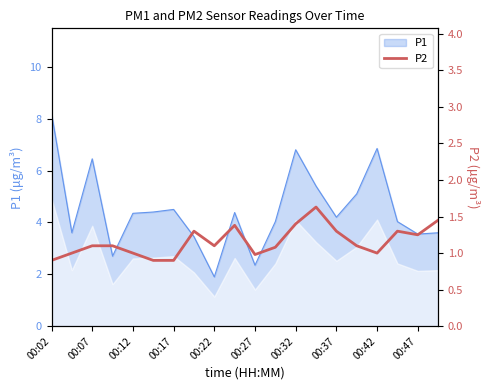

Which category has the highest value in the P1 series?

00:02